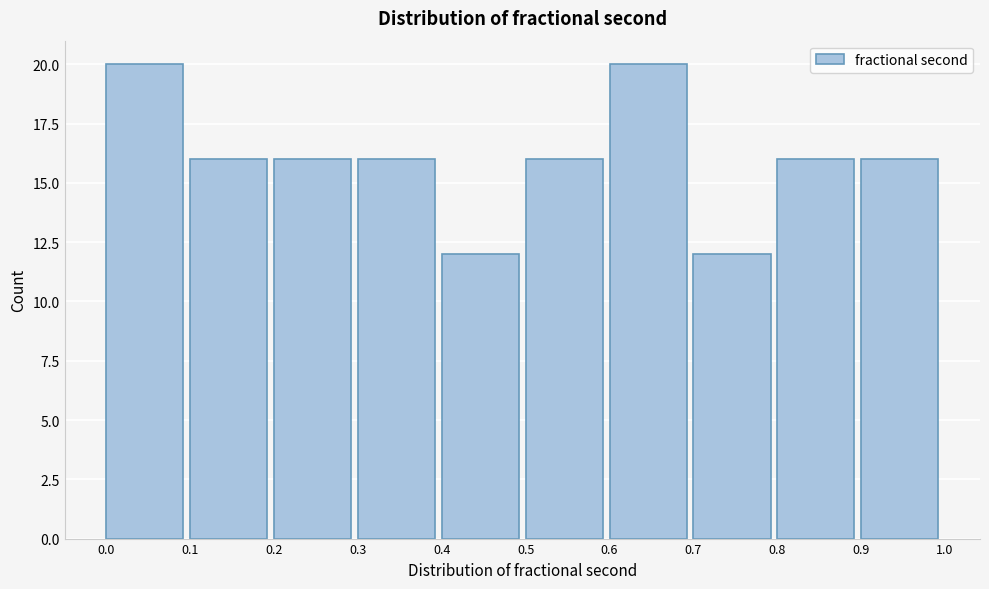

Reading left to right, list every bar in this chart as the range it spans on the x-axis followed by its height. The values are not printed on the chart, so give them approximately, as read against the axis.

0.0 to 0.1: 20
0.1 to 0.2: 16
0.2 to 0.3: 16
0.3 to 0.4: 16
0.4 to 0.5: 12
0.5 to 0.6: 16
0.6 to 0.7: 20
0.7 to 0.8: 12
0.8 to 0.9: 16
0.9 to 1.0: 16